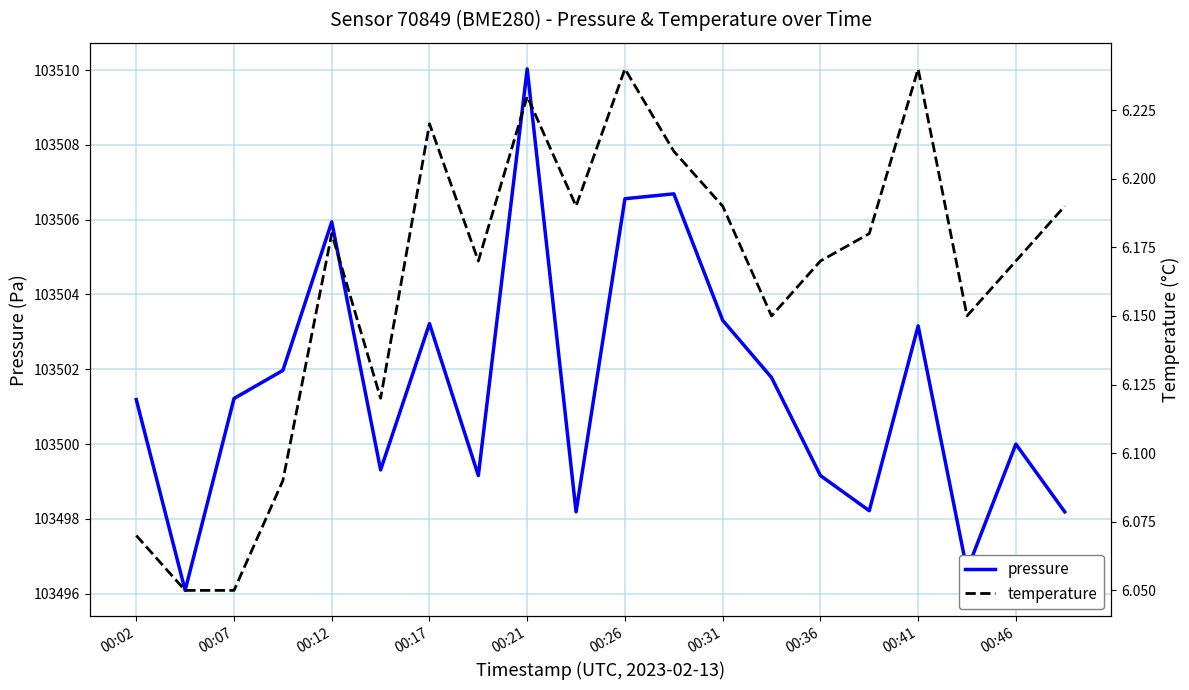

List the series in order of their peak value, highest first.

pressure, temperature